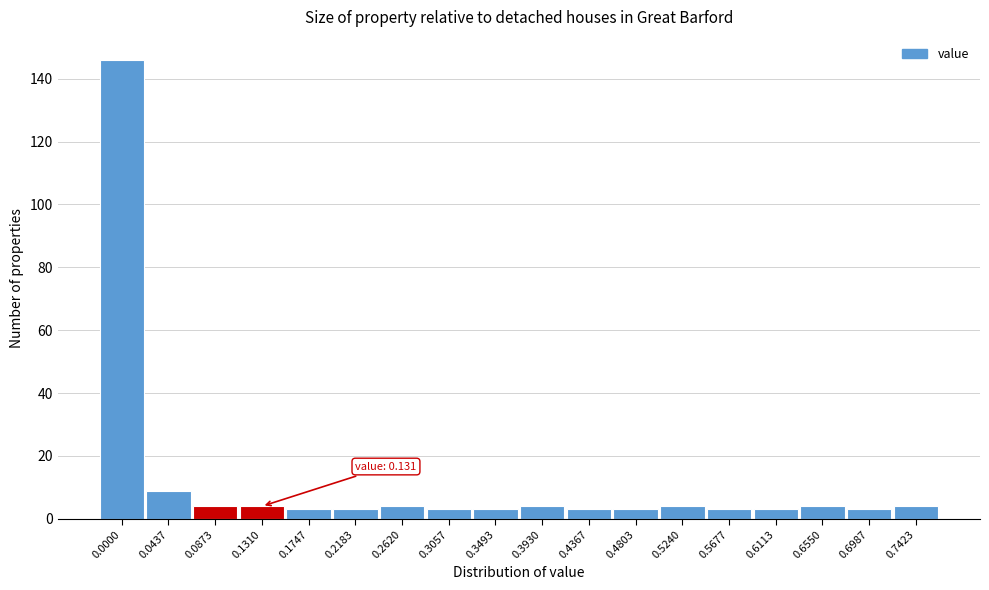

Reading left to right, extract all data points from this chart.

146	9	4	4	3	3	4	3	3	4	3	3	4	3	3	4	3	4